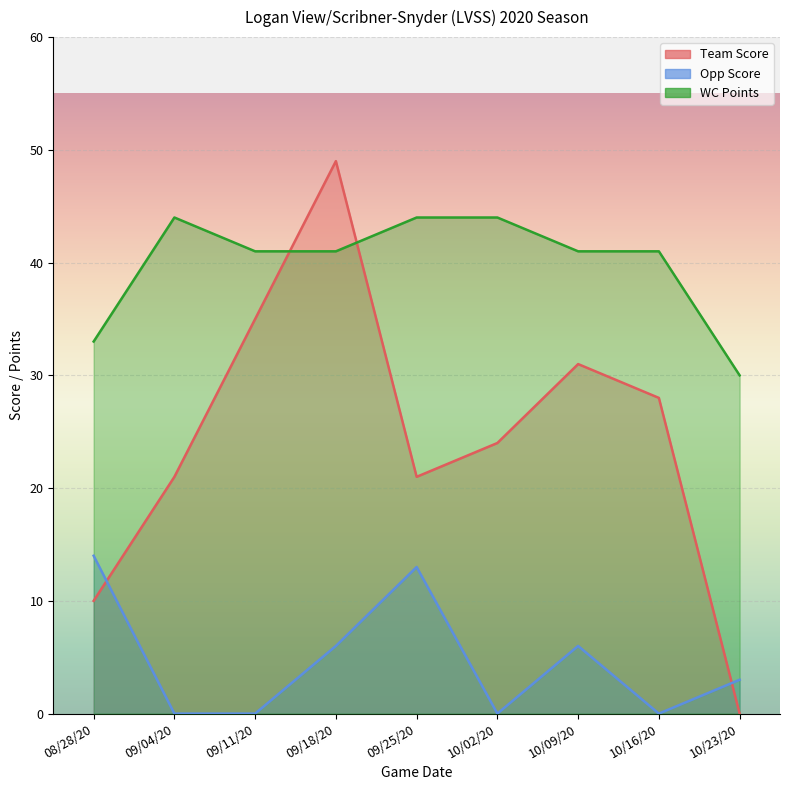

What is the difference between the highest and lowest values at 08/28/20?

23